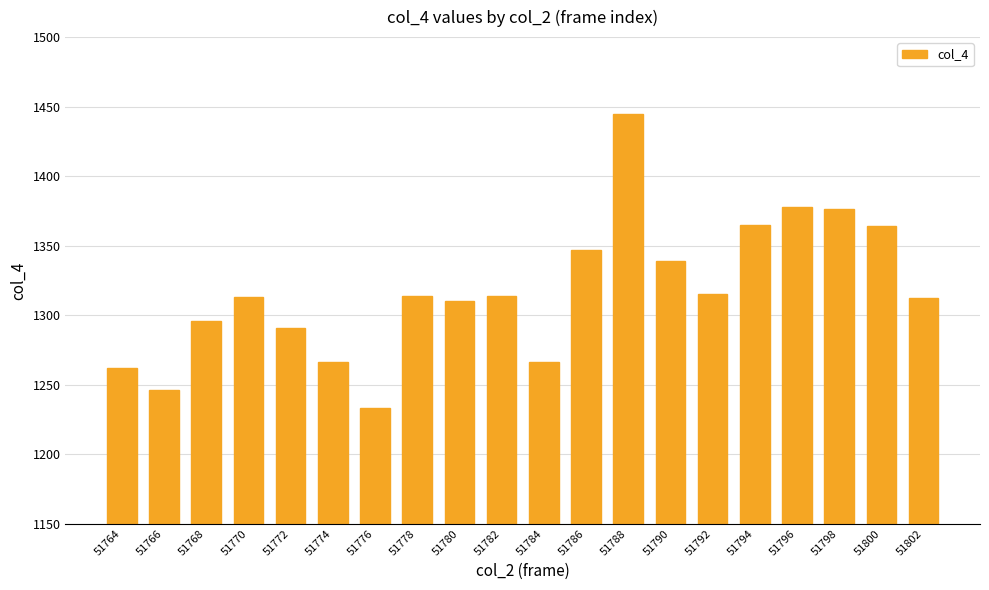

What is the value of the 12th bar from the left?

1347